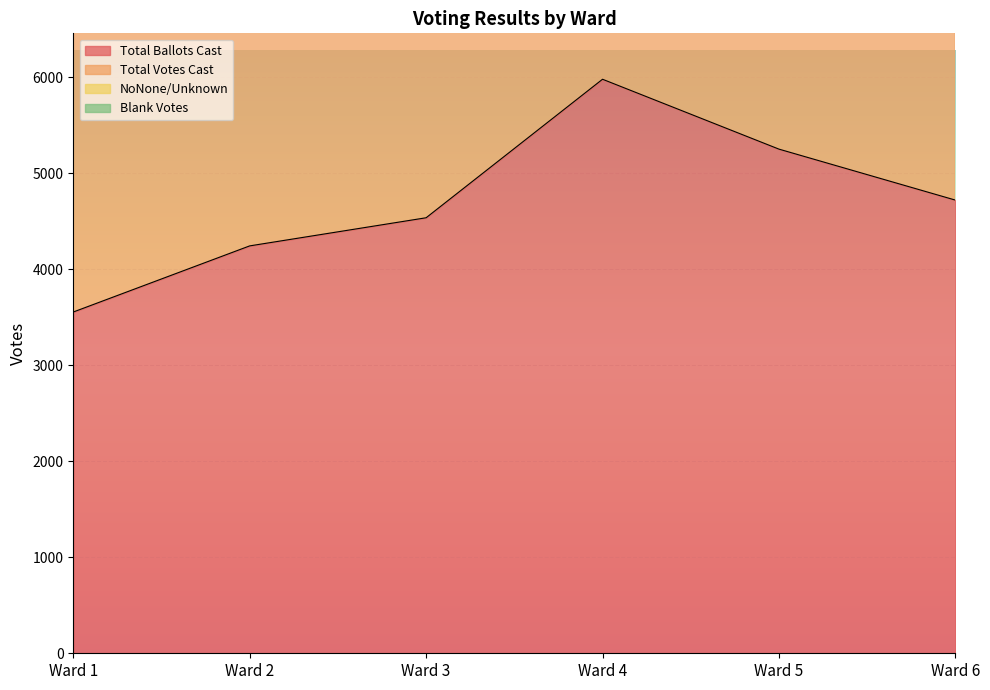

What is the spread (max minus min) of values at Ward 6?

4162